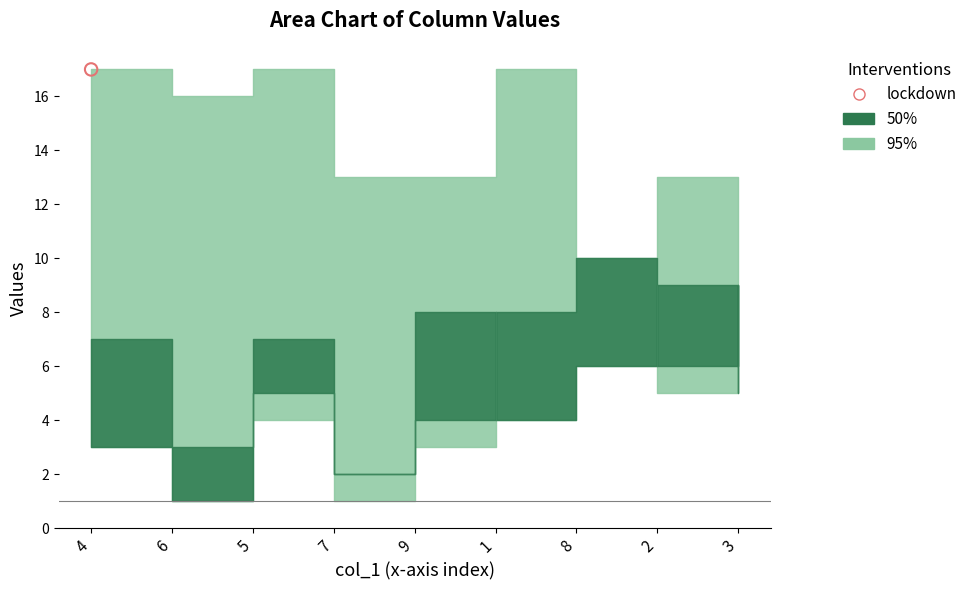

At how many categories does at least one series exceed 2?

9